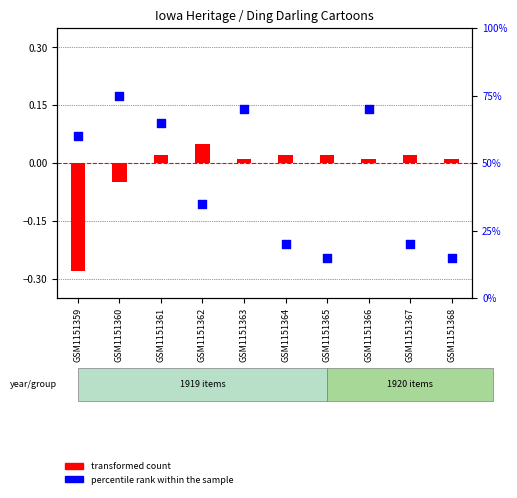

Which series contains the lowest Y value?

transformed count